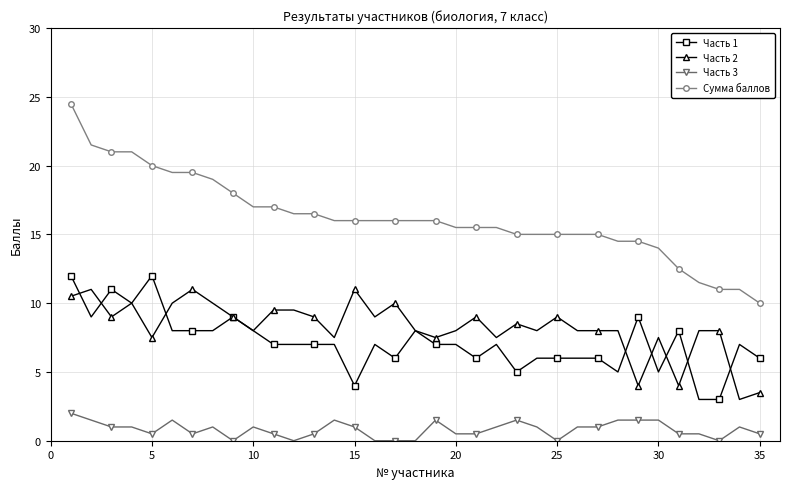

True or false: Сумма баллов and Часть 3 cross at least once.

False